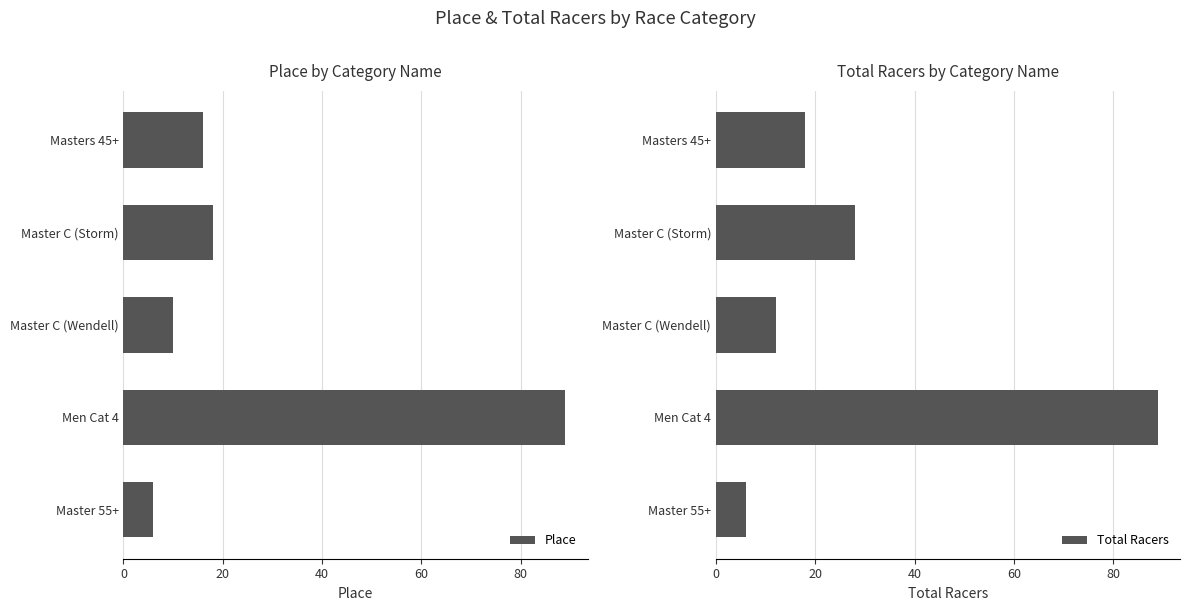

Rank the series by their maximum value, from highest to lowest.

Place, Total Racers